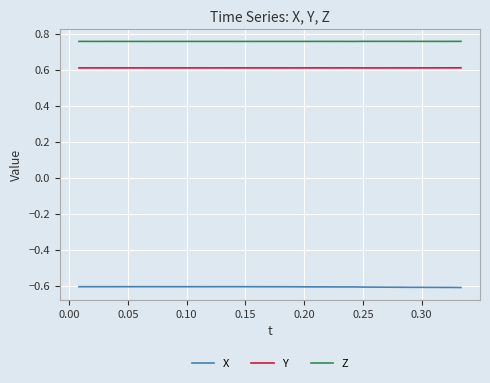

True or false: Y and X intersect in this chart.

False